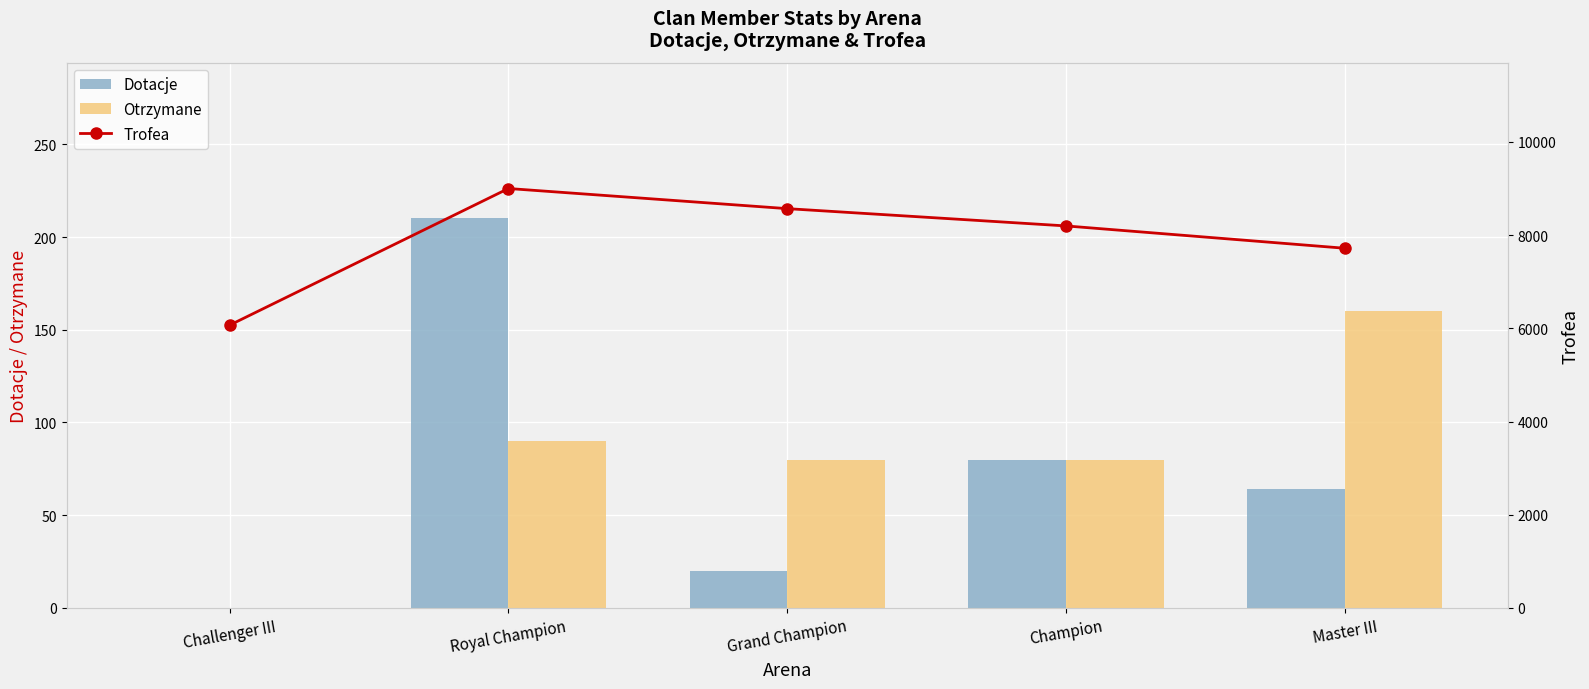

What is the sum of all Otrzymane values?

410